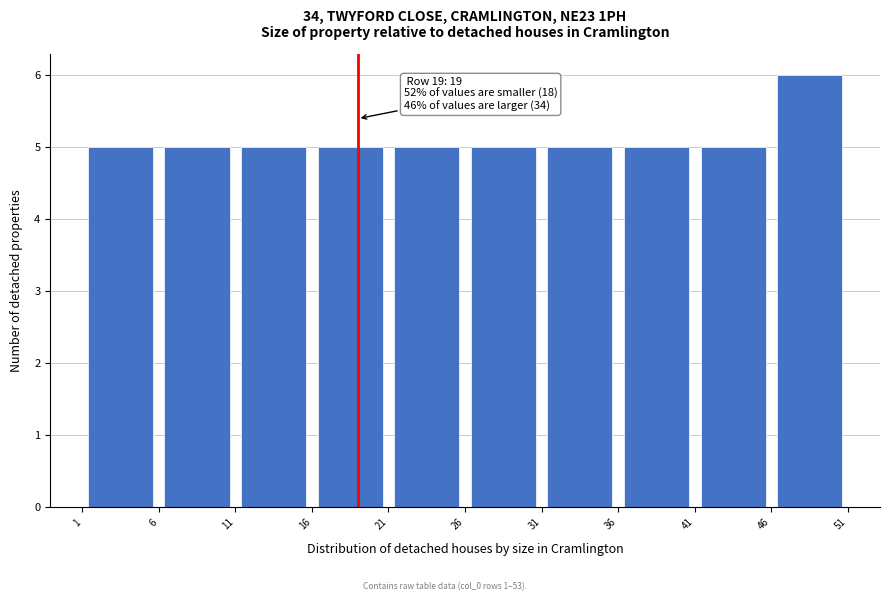

Over which range of the x-axis is the bar tallest?

46 to 51